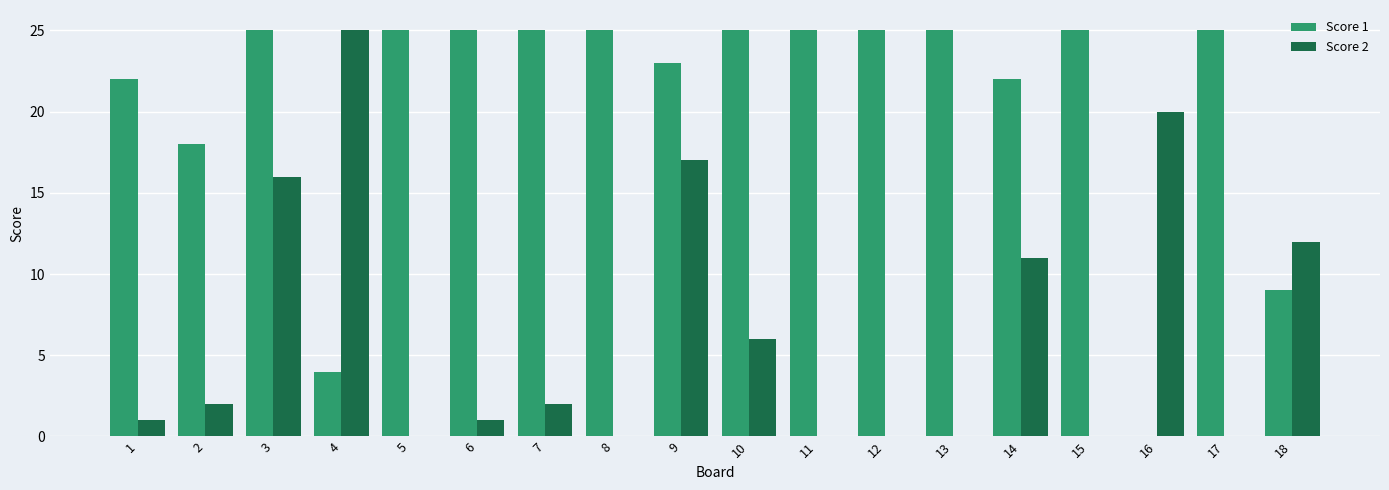

What is the greatest value displayed?

25